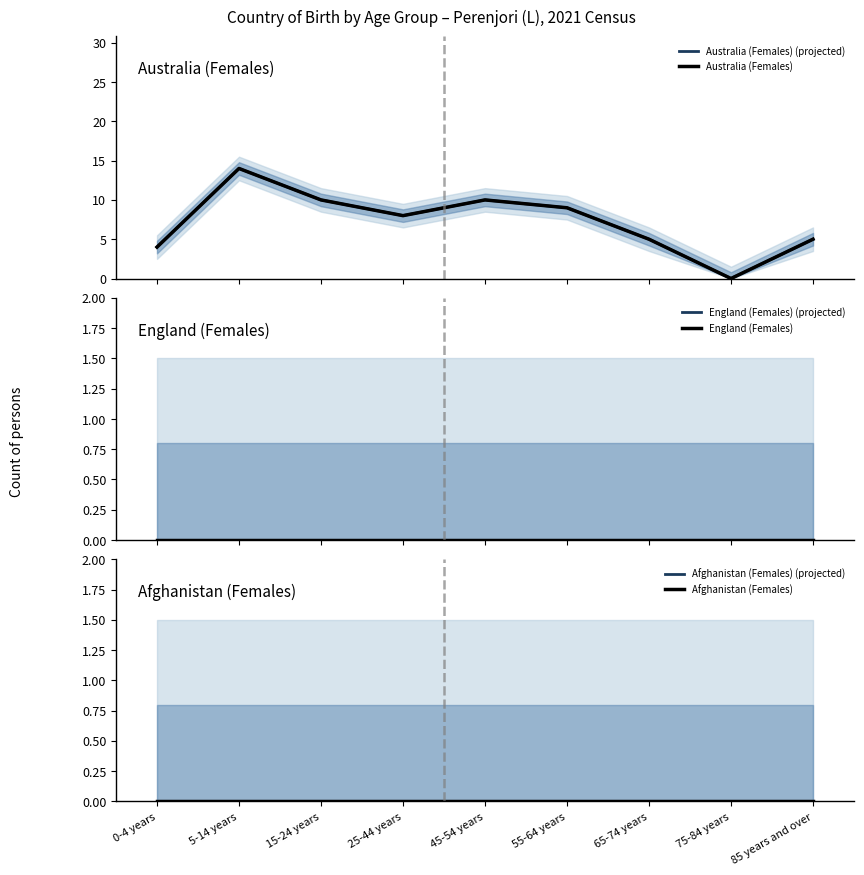

What position from the left is 15-24 years?

3